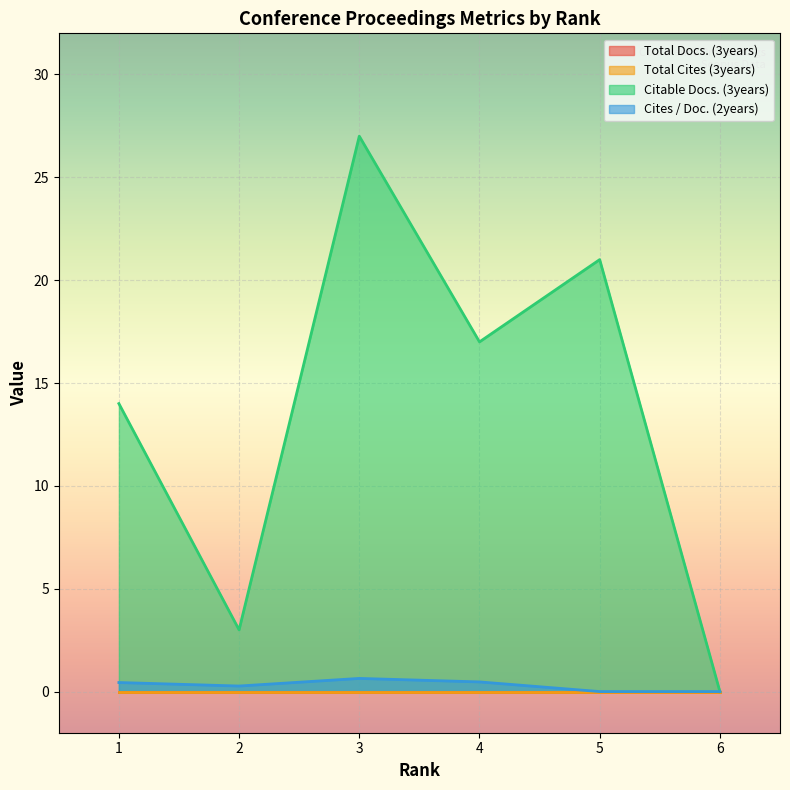

True or false: Citable Docs. (3years) and Cites / Doc. (2years) intersect in this chart.

False